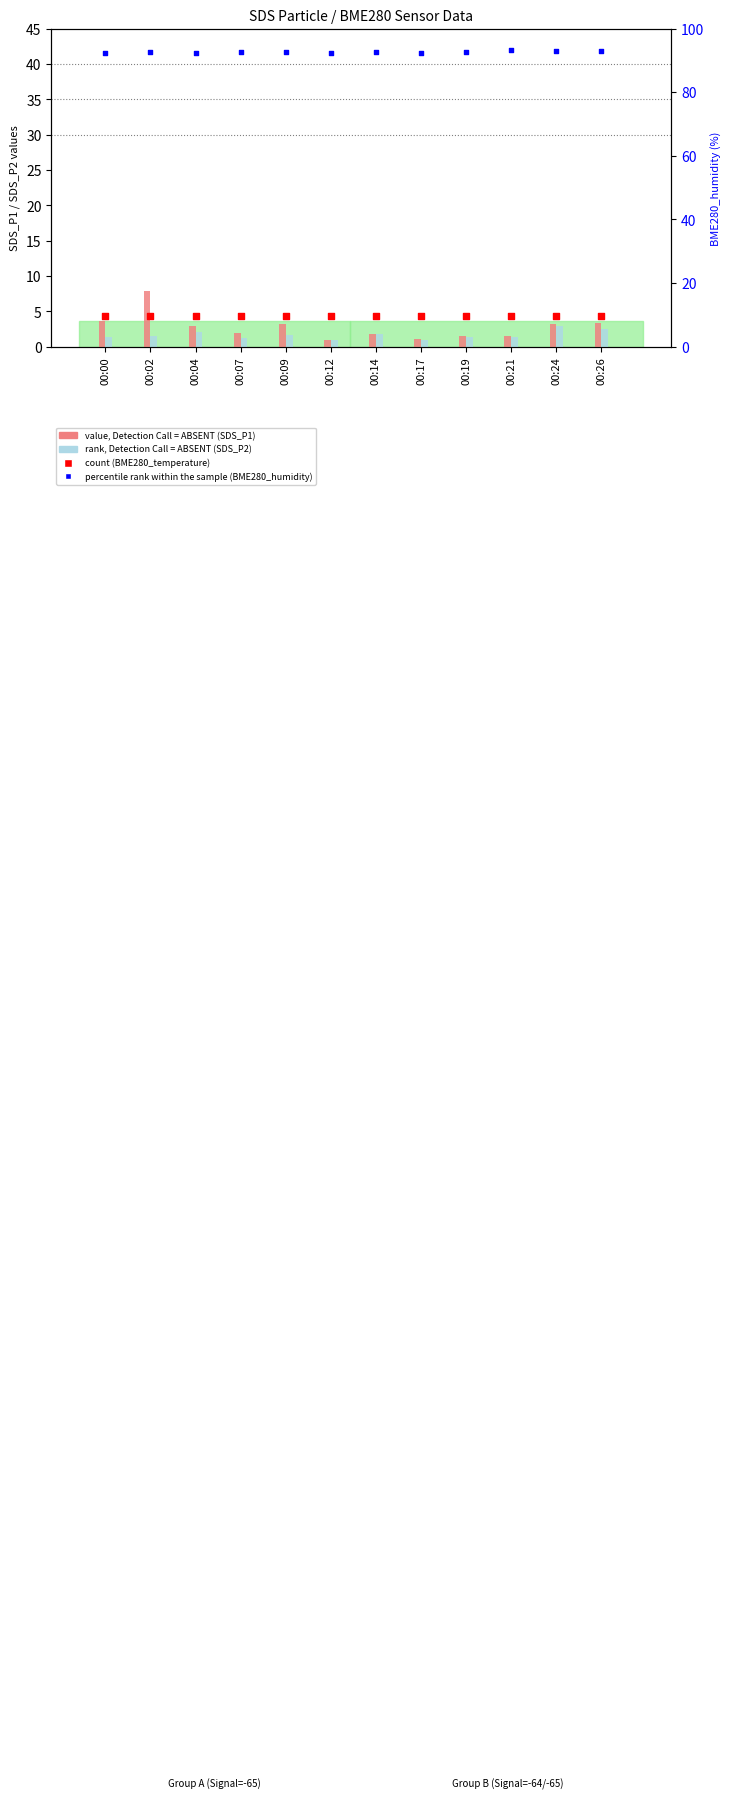

Which series contains the lowest Y value?

rank, Detection Call = ABSENT (SDS_P2)